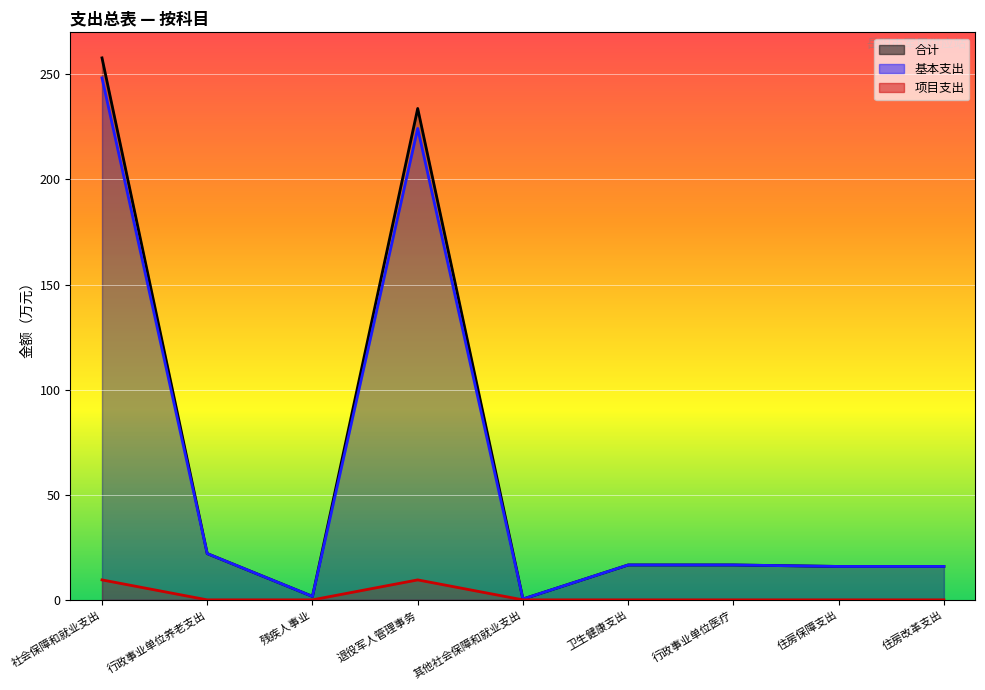

At which category does 合计 reach its first local valley?

残疾人事业